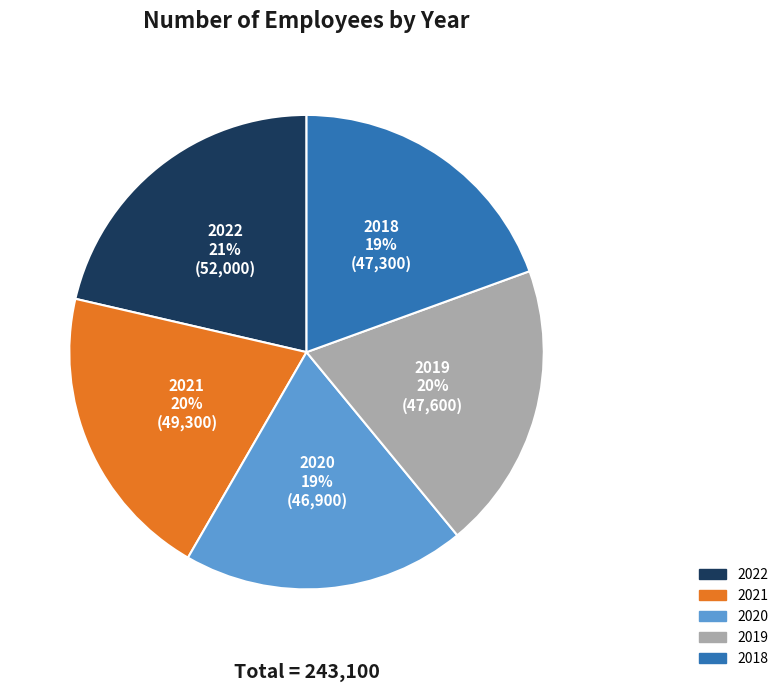

To the nearest percent, what is the difference between the 2018 and 2021 slice percentages?

1%